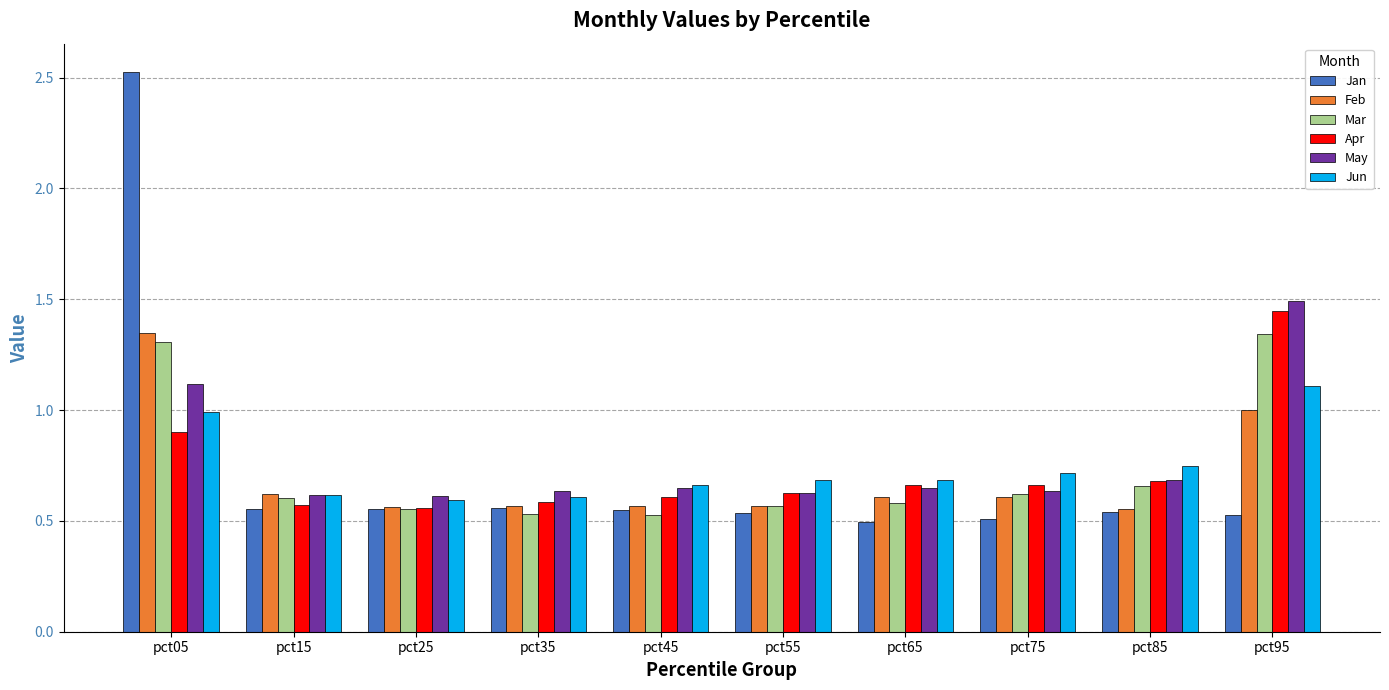

What is the sum of the Jun values at pct95 and pct45?

1.8